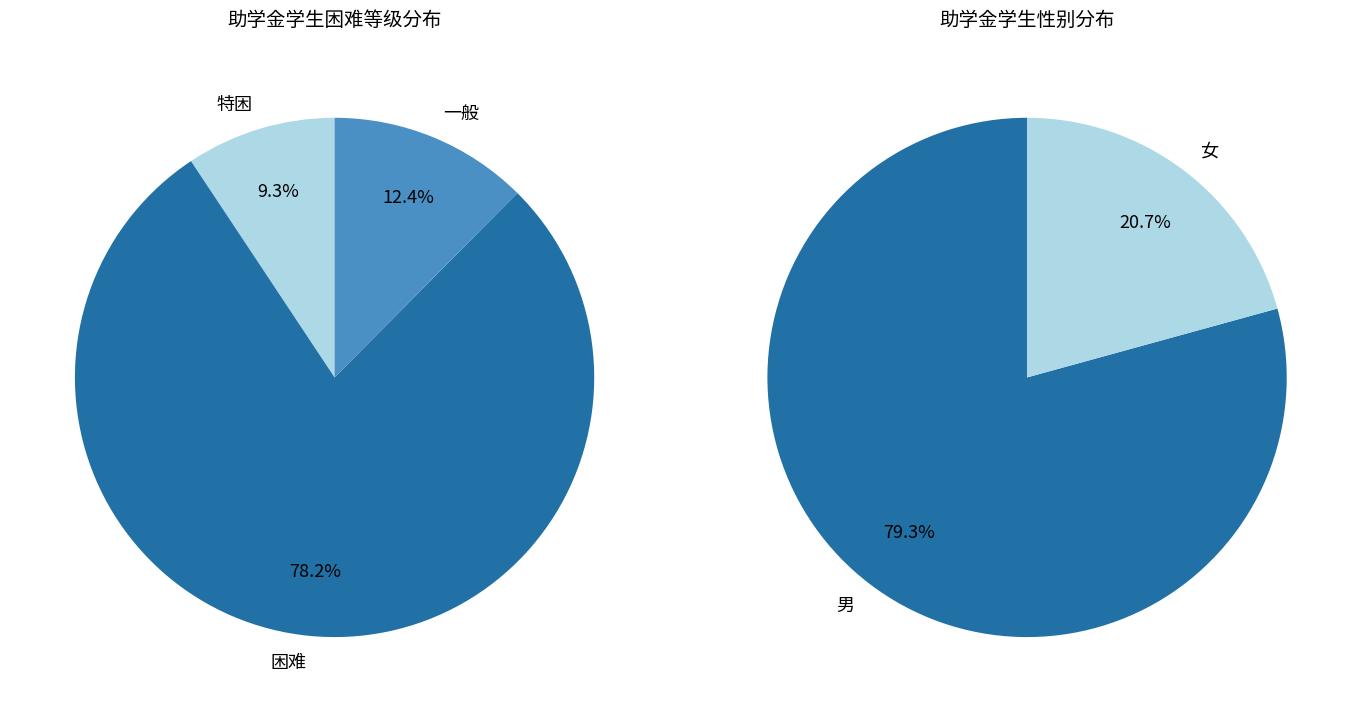

Is the sum of 特困 and 一般 greater than half?

No